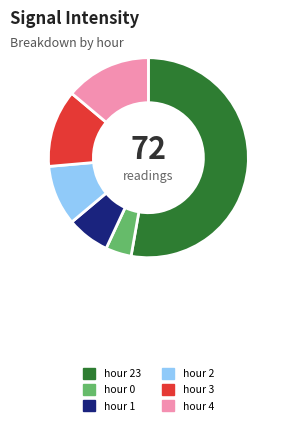

What is the ratio of the value at hour 23 to the value at hour 0?

12.7